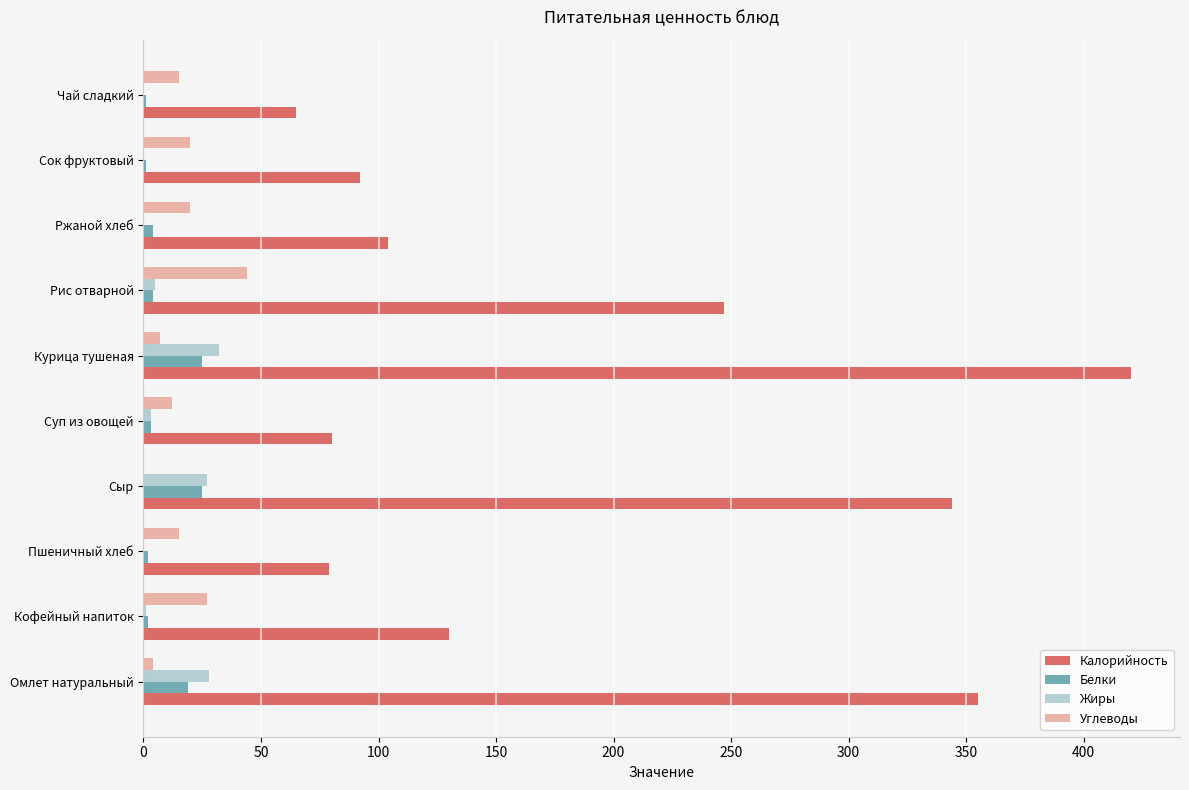

Which series has the largest range (max minus min)?

Калорийность